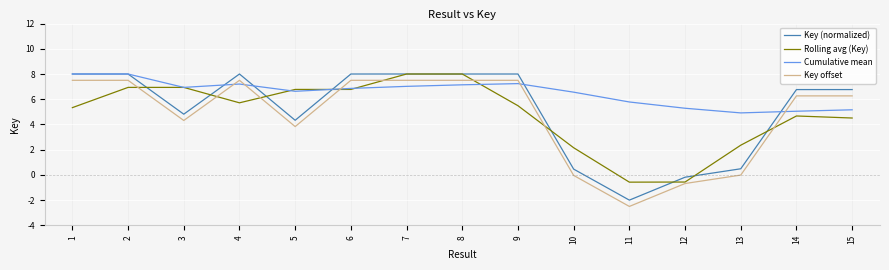

At which label does Key offset first exceed 6?

1